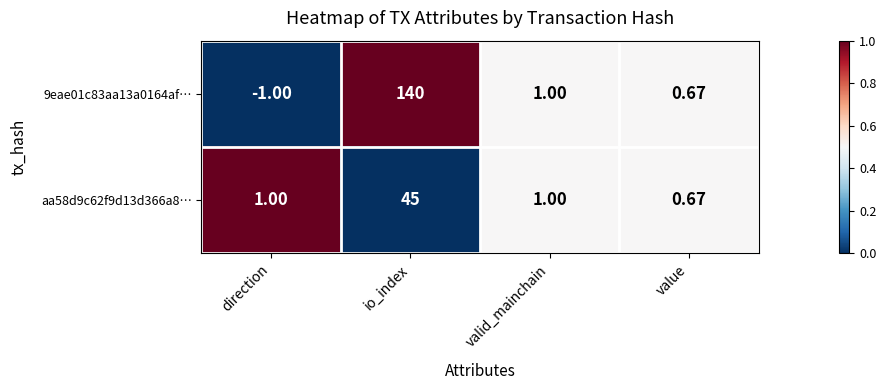

List the labels in order of 9eae01c83aa13a0164af… value, largest first.

io_index, valid_mainchain, value, direction